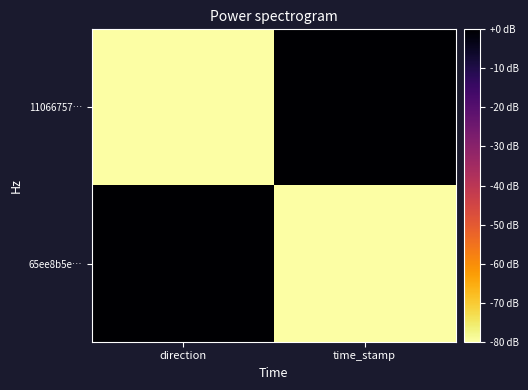

Which label corresponds to the largest value in the chart?

time_stamp